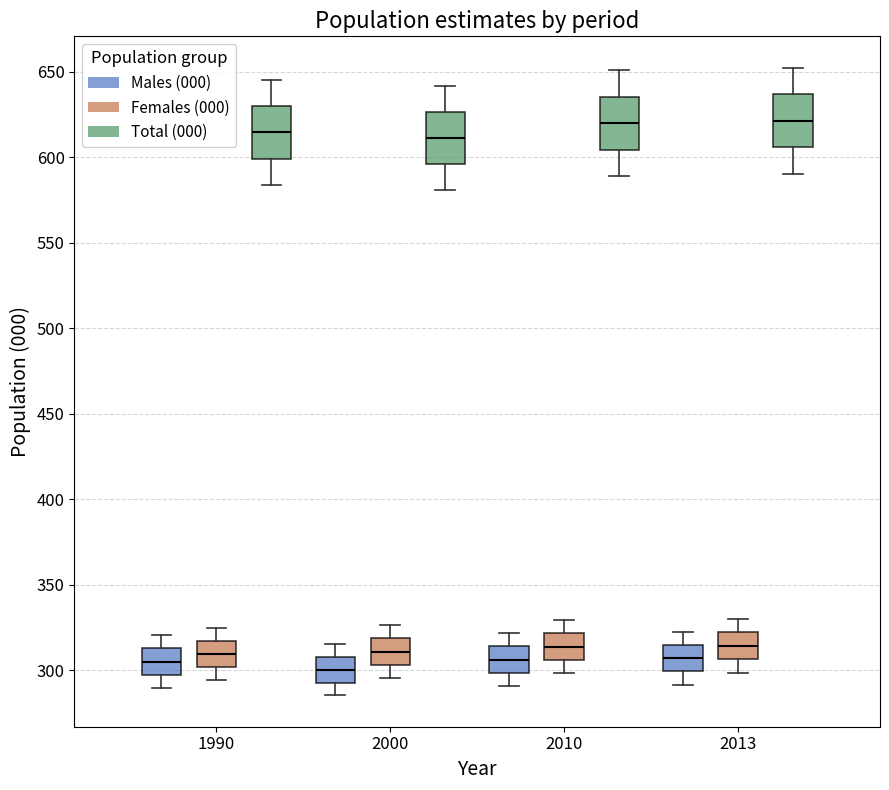

Reading left to right, transcribe this box plot: for each box, give where its median line is, the range the box spans, and where its two whiskers end, as read against the y-axis. The values are not printed on the chart, so give them approximately, as read against the axis.

1990 (Males (000)): median 305, box 295 to 315, whiskers 290 to 320
1990 (Females (000)): median 310, box 300 to 315, whiskers 295 to 325
1990 (Total (000)): median 615, box 600 to 630, whiskers 585 to 645
2000 (Males (000)): median 300, box 295 to 310, whiskers 285 to 315
2000 (Females (000)): median 310, box 305 to 320, whiskers 295 to 325
2000 (Total (000)): median 610, box 595 to 625, whiskers 580 to 640
2010 (Males (000)): median 305, box 300 to 315, whiskers 290 to 320
2010 (Females (000)): median 315, box 305 to 320, whiskers 300 to 330
2010 (Total (000)): median 620, box 605 to 635, whiskers 590 to 650
2013 (Males (000)): median 305, box 300 to 315, whiskers 290 to 320
2013 (Females (000)): median 315, box 305 to 320, whiskers 300 to 330
2013 (Total (000)): median 620, box 605 to 635, whiskers 590 to 650